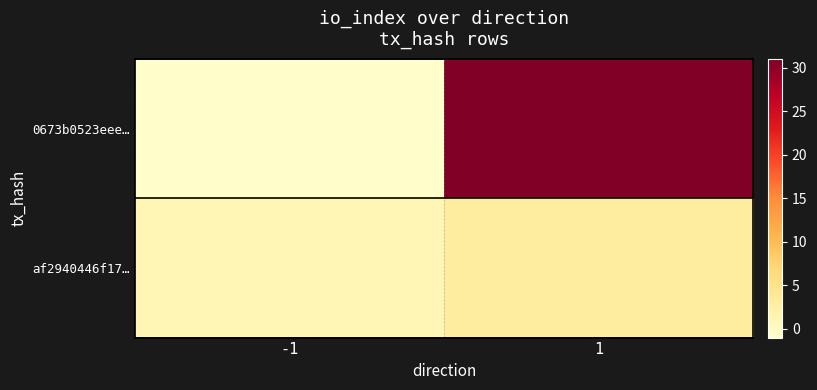

Which series has the largest total across all categories?

0673b0523eee…